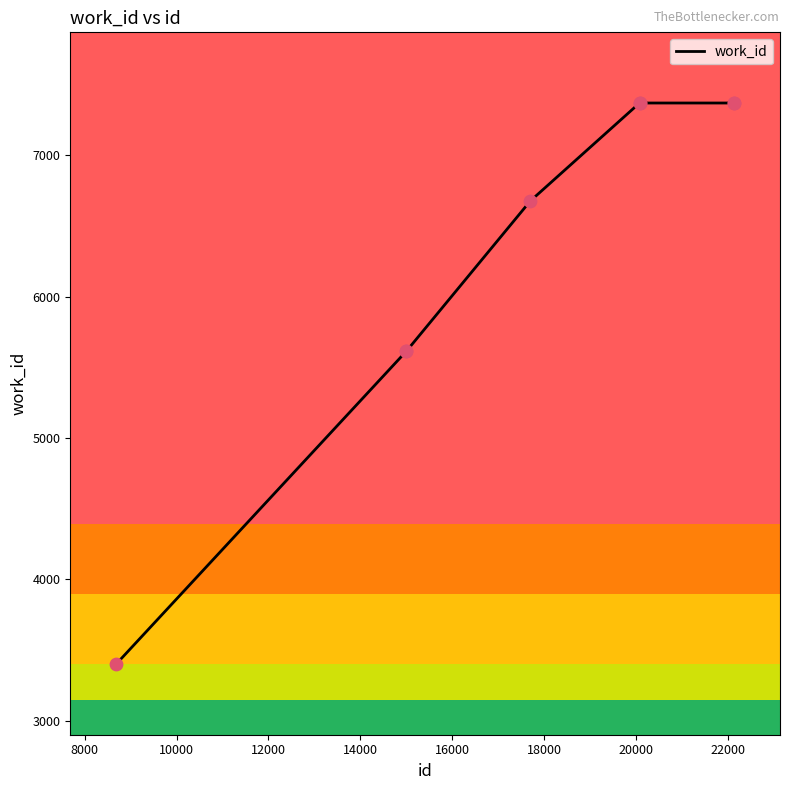

What is the greatest value displayed?

7369